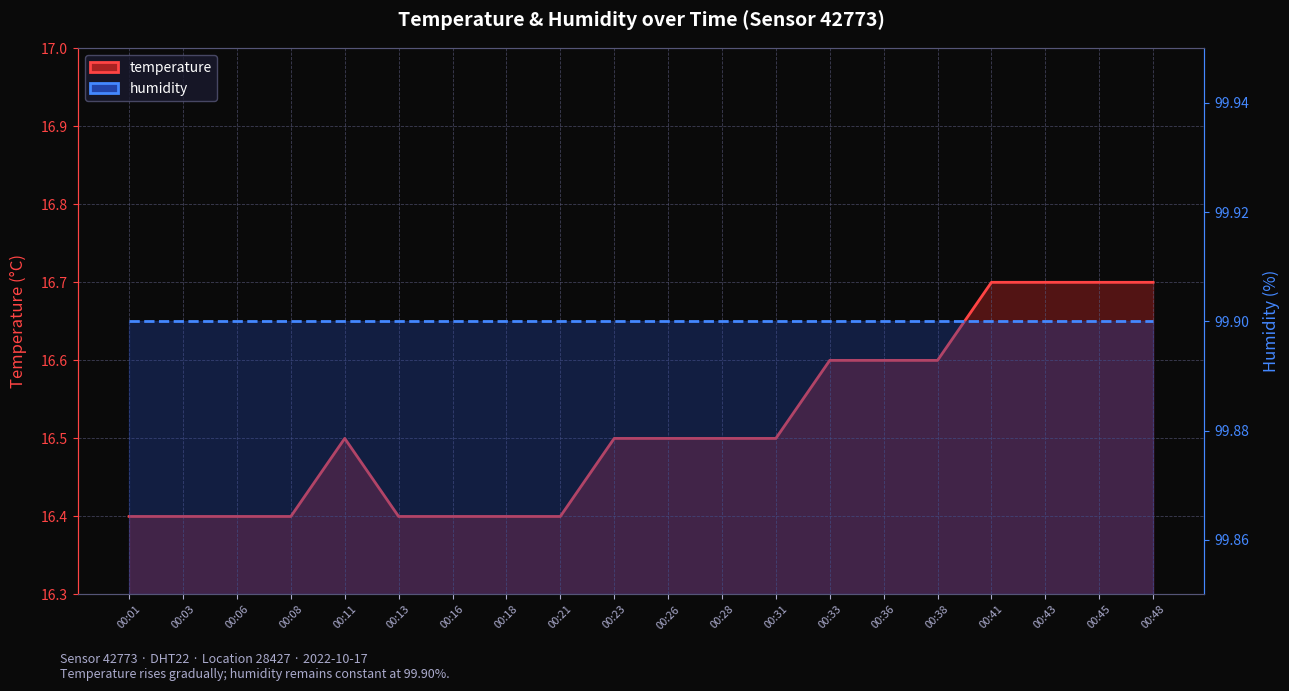

What is the value of the humidity point at the 14th from the left?

99.9